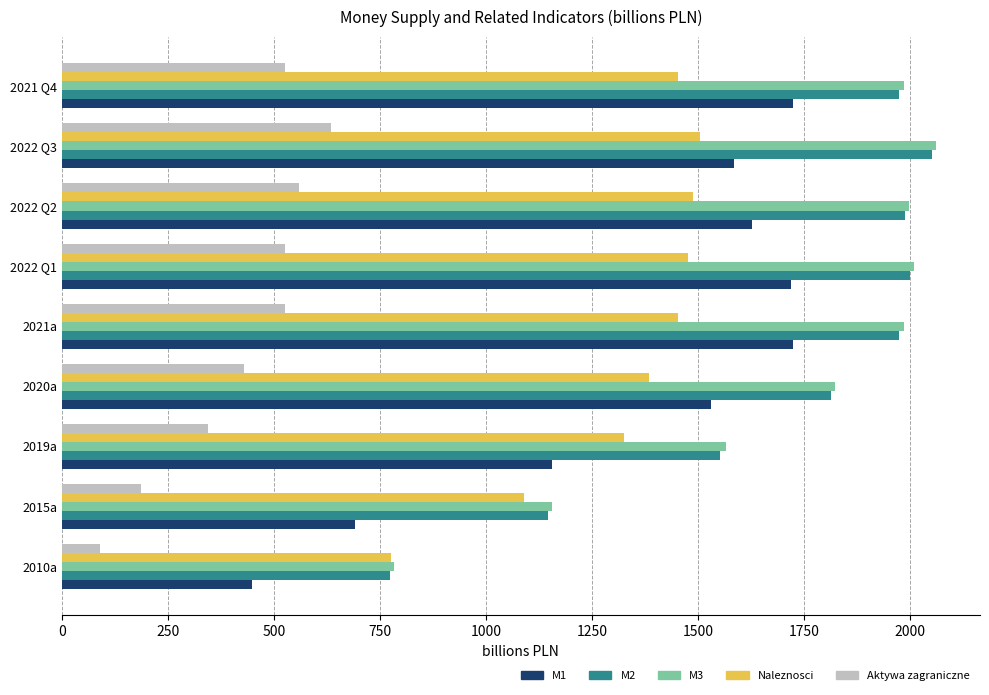

What is the sum of all M2 values?

15277.8